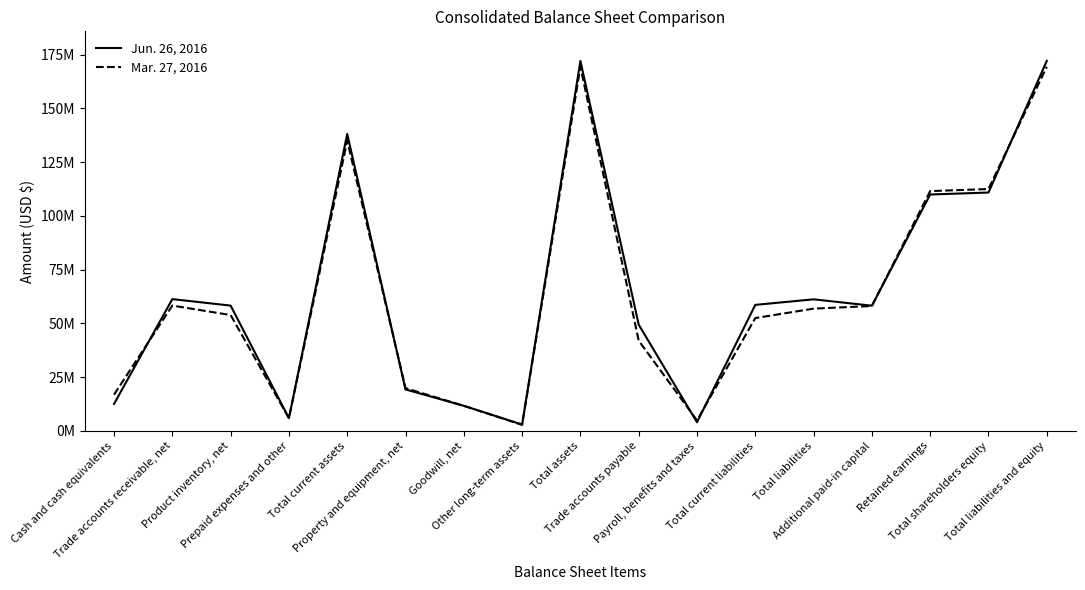

Does the chart have visible grid lines?

No